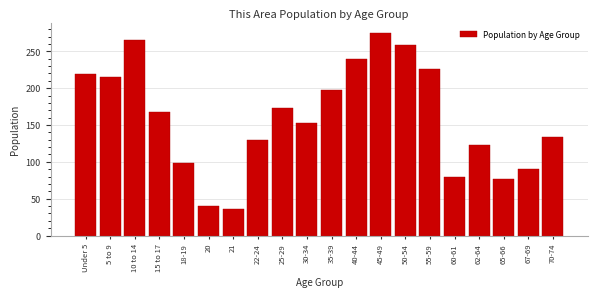

Reading left to right, transcribe all the data shown in this chart.

Under 5=219	5 to 9=215	10 to 14=266	15 to 17=167	18-19=99	20=40	21=36	22-24=129	25-29=173	30-34=153	35-39=197	40-44=239	45-49=275	50-54=258	55-59=226	60-61=80	62-64=123	65-66=77	67-69=90	70-74=134